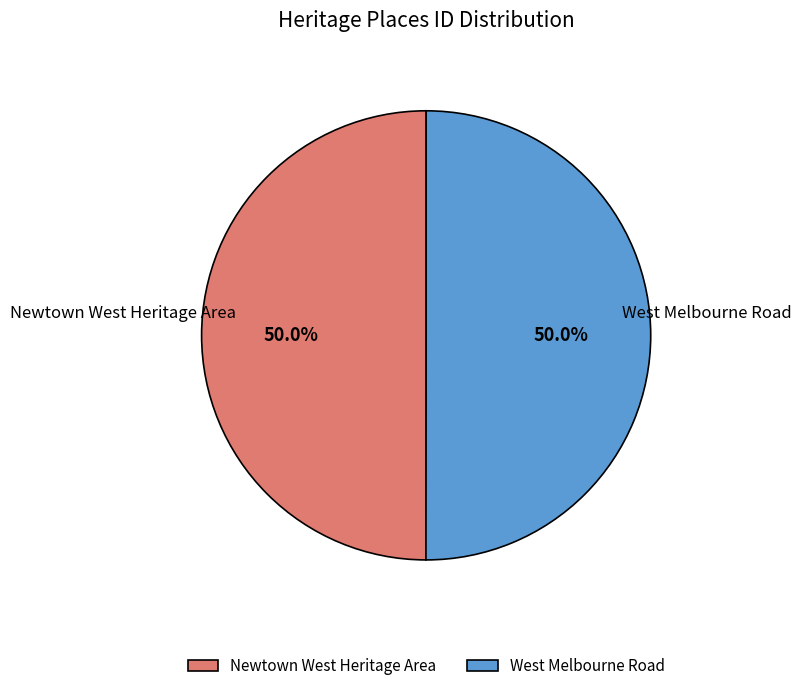

What is the ratio of the value at West Melbourne Road to the value at Newtown West Heritage Area?

1.0